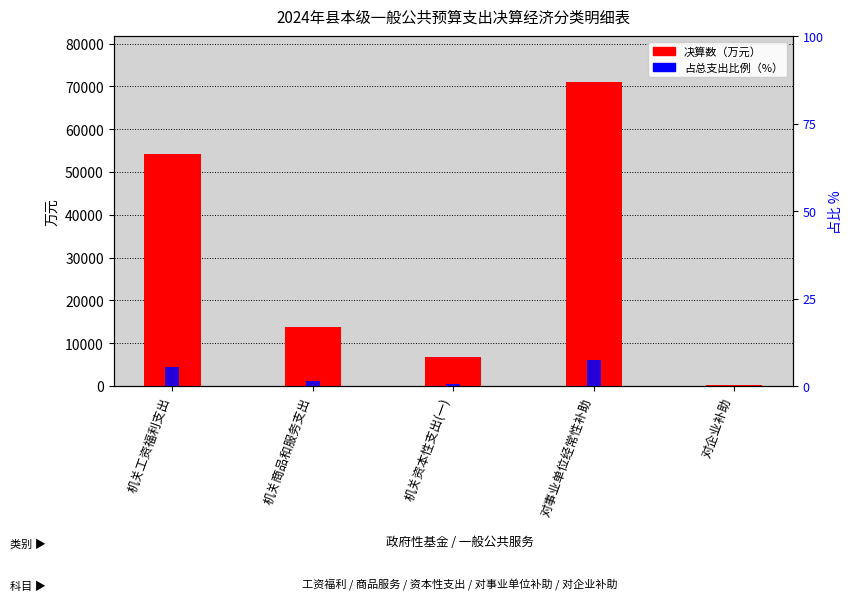

At which category is the sum across all series the highest?

对事业单位经常性补助